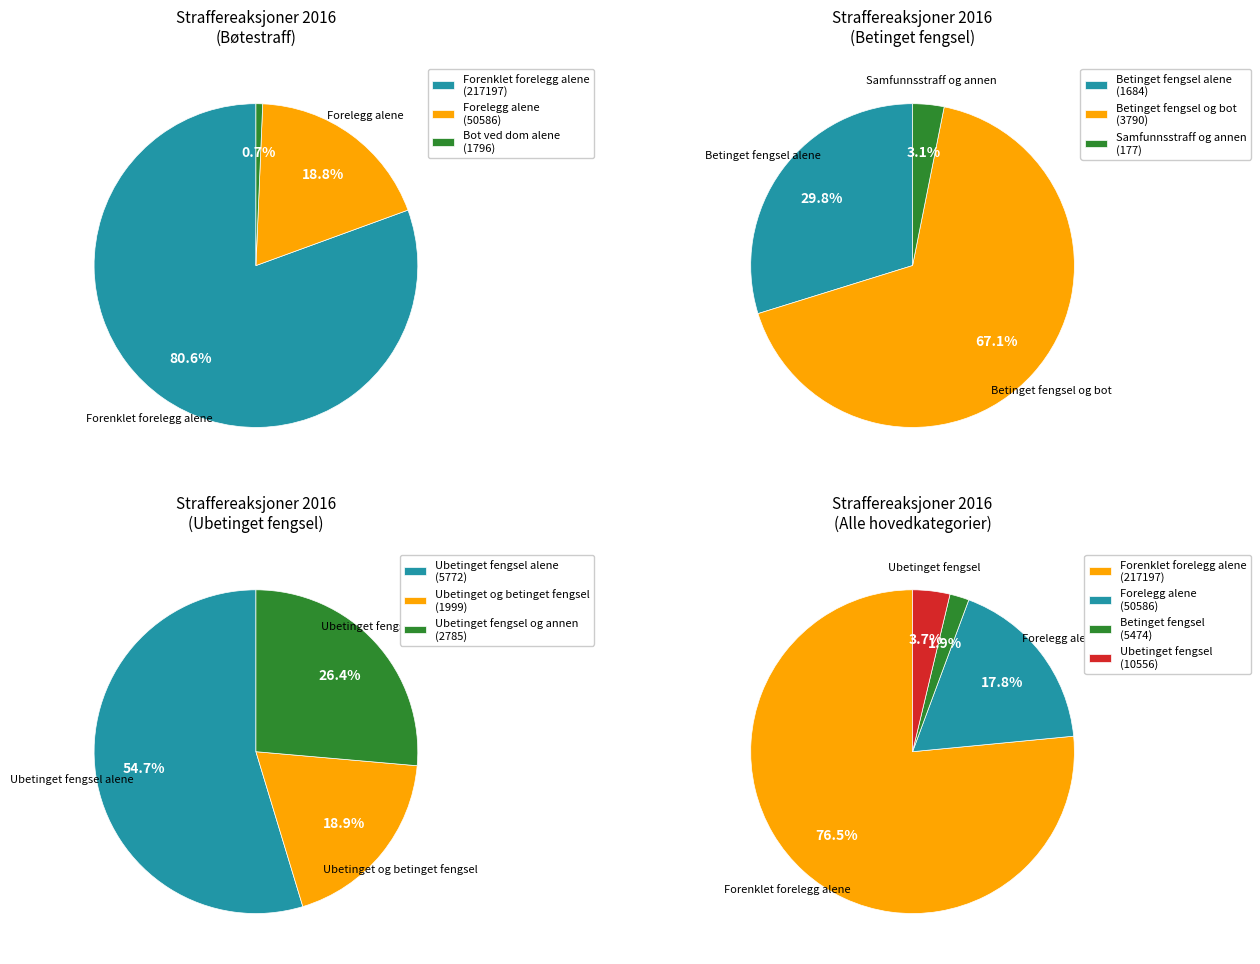

Approximately how many times larger is the value at Ubetinget og betinget fengsel compared to Samfunnsstraff og annen?

11.3